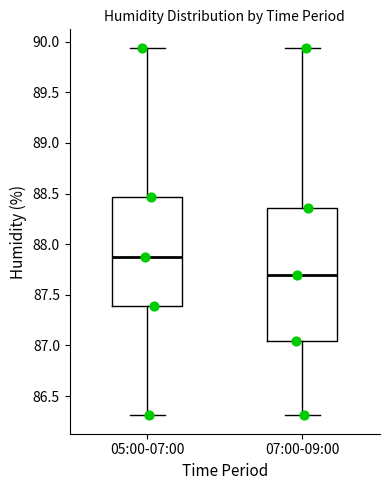

Which box has the lowest median line?

07:00-09:00